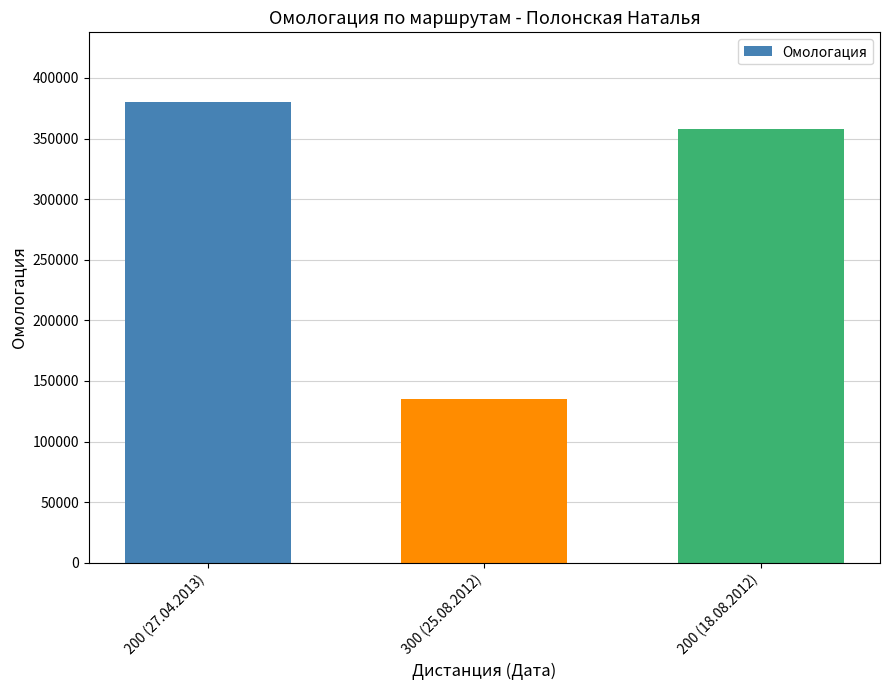

At which category does the chart reach its peak across all series?

200 (27.04.2013)